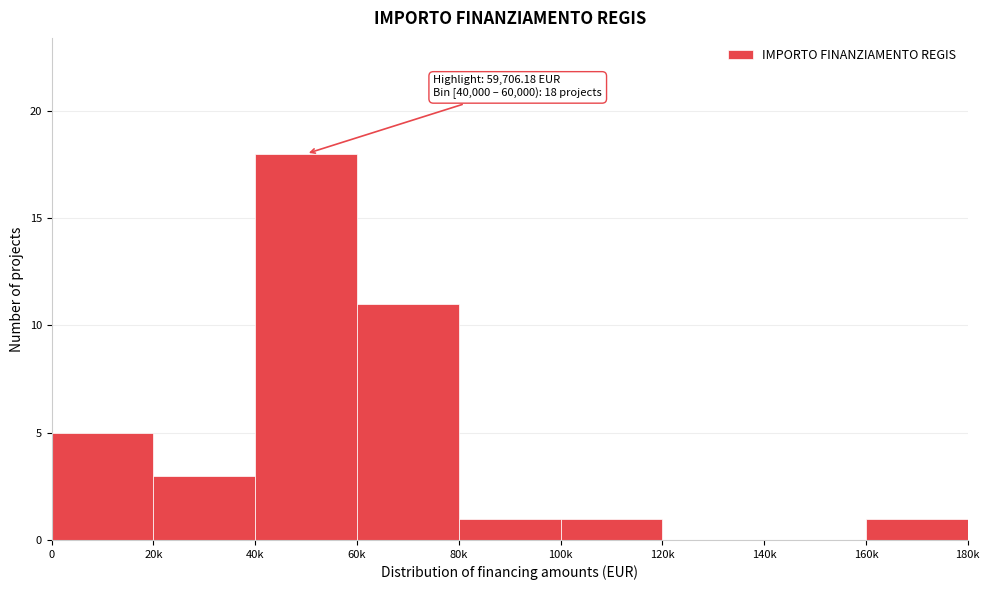

Reading right to left, what are all the values shown in this chart?

160k=1	140k=0	120k=0	100k=1	80k=1	60k=11	40k=18	20k=3	0=5